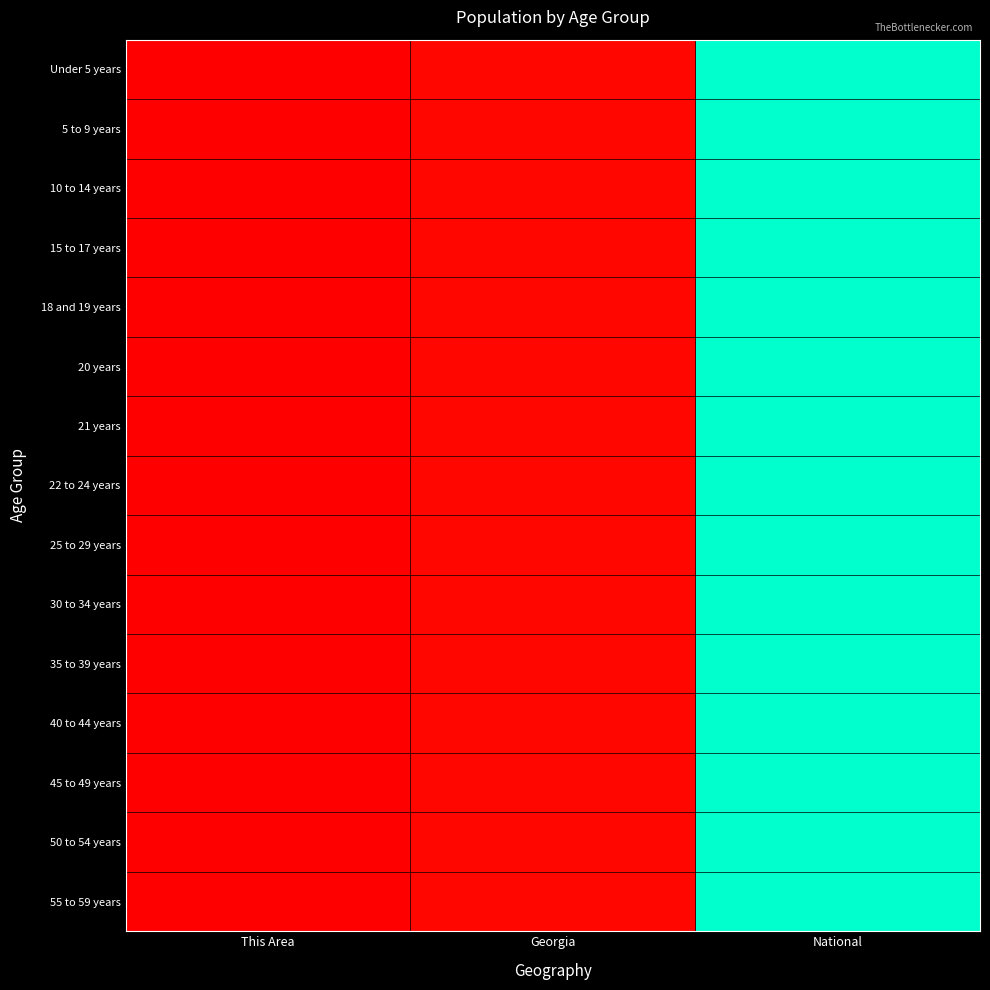

Which series has the widest spread of values?

20 years